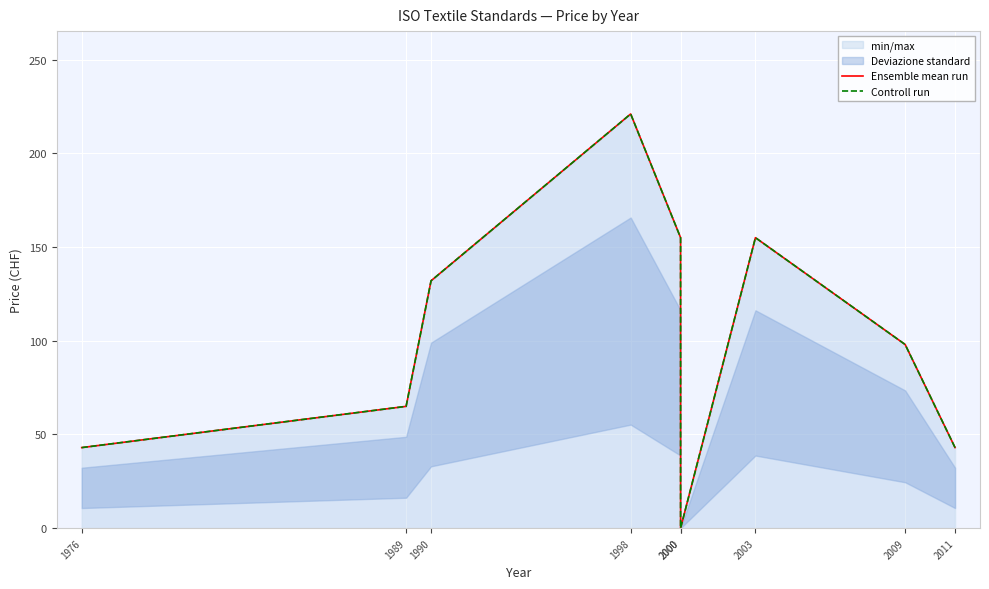

Reading left to right, what are all the values shown in this chart?

Ensemble mean run: 43	65	132	221	155	0	155	98	43
Controll run: 43	65	132	221	155	0	155	98	43